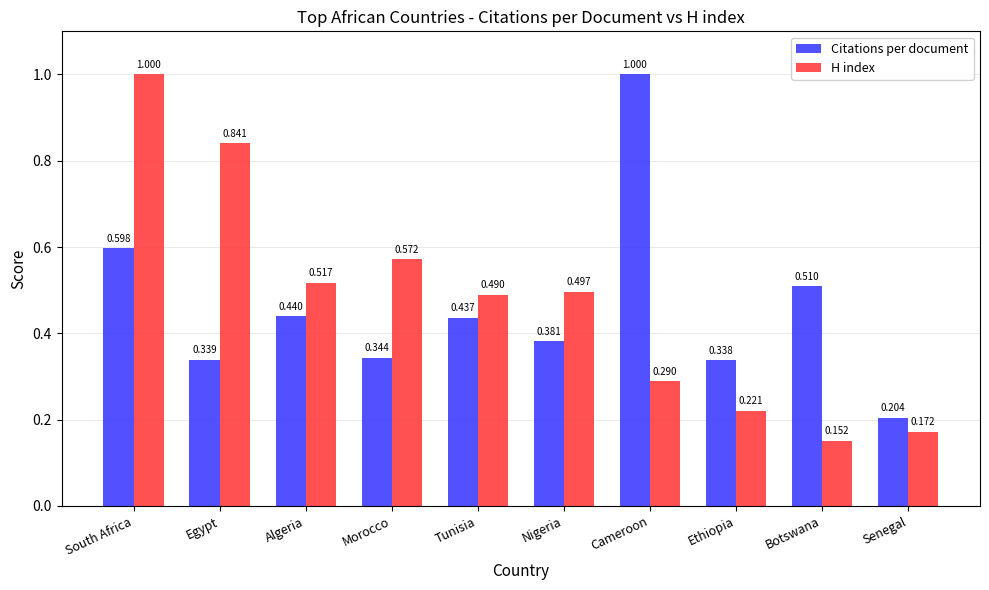

Which series changed the most between Algeria and Nigeria?

Citations per document